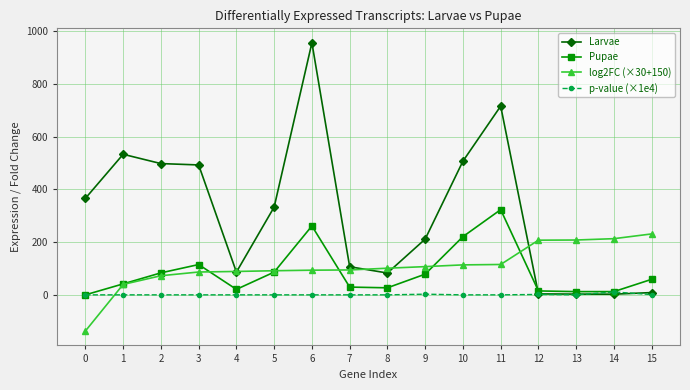

What is the difference between the second highest and second lowest values in the log2FC (×30+150) series?

173.4